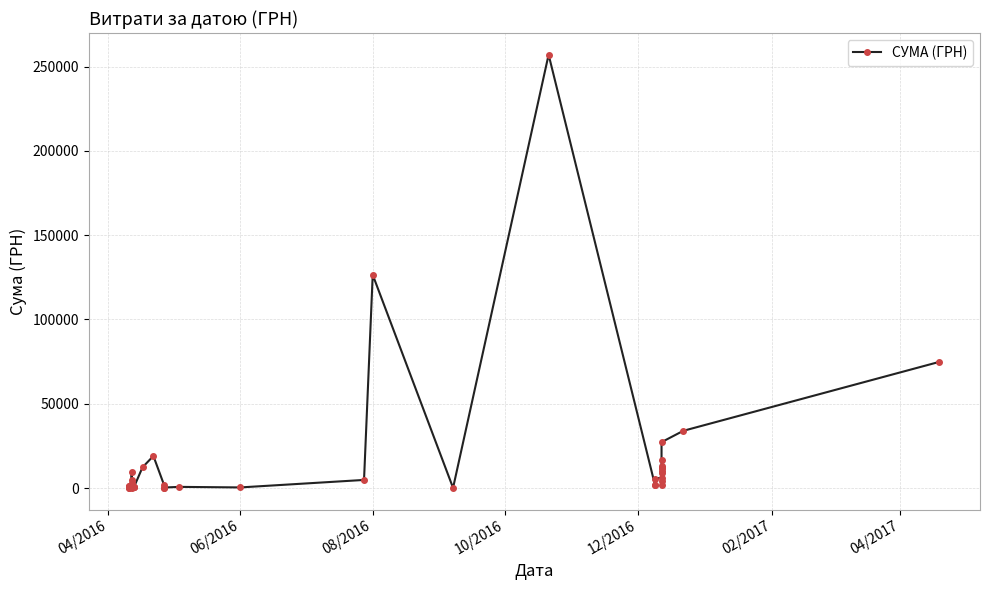

What is the average value?

16917.0